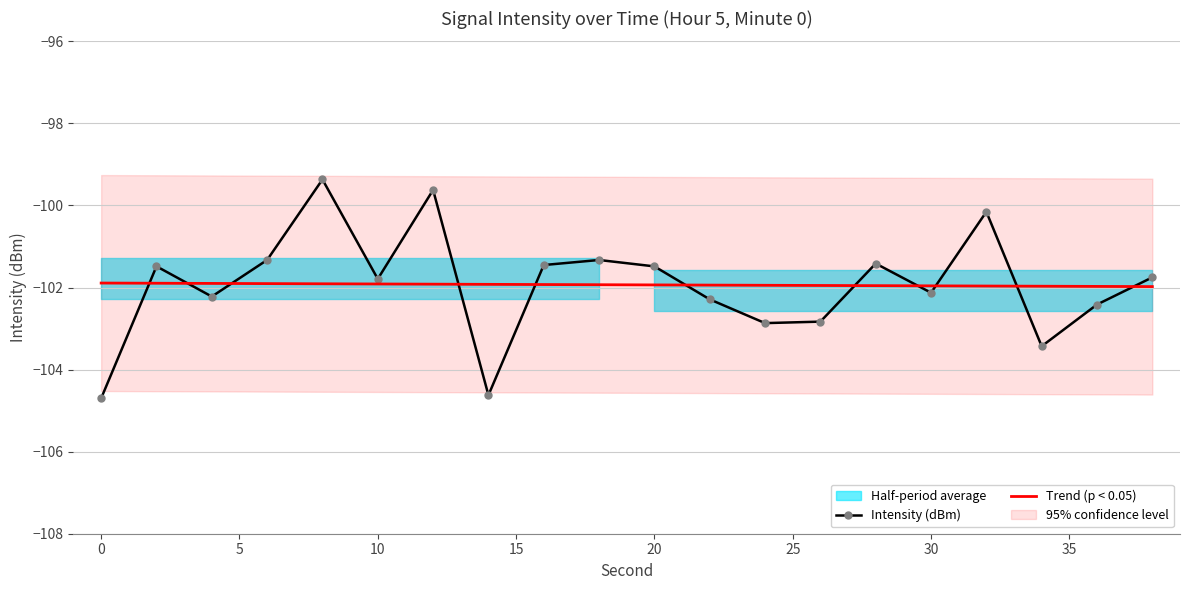

At which label is the value closest to -102?

30